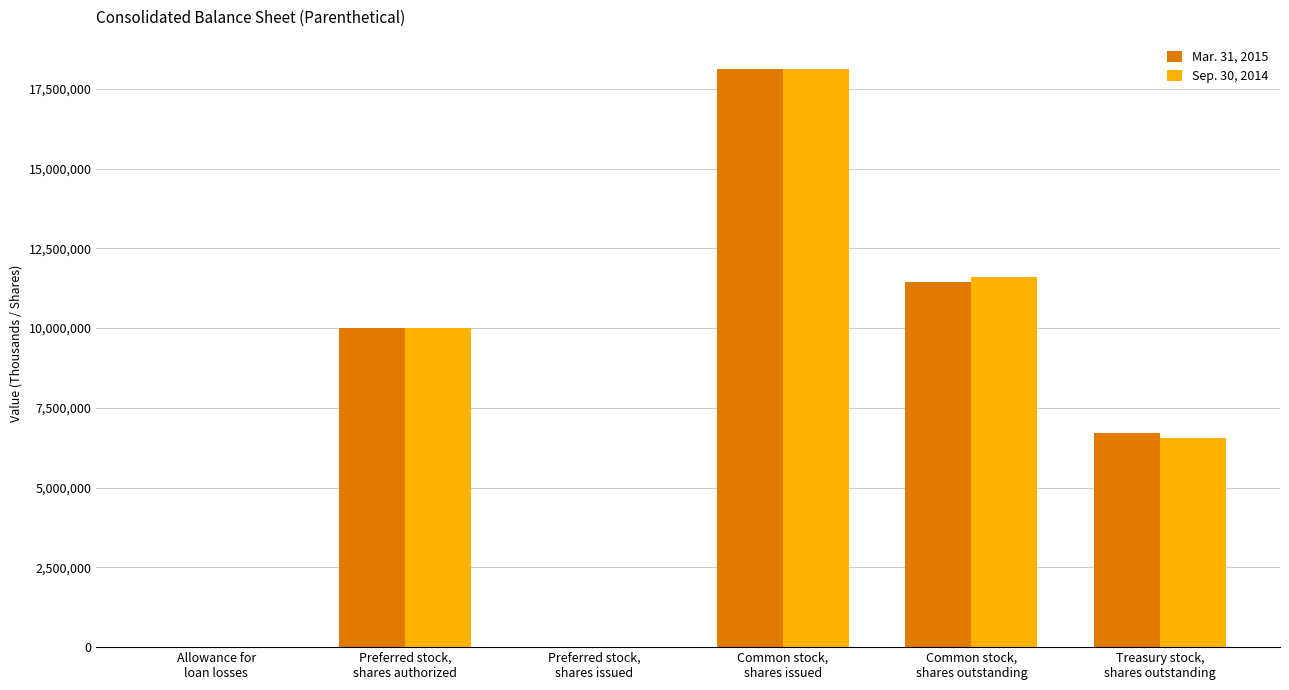

What is the greatest value displayed?

18133095